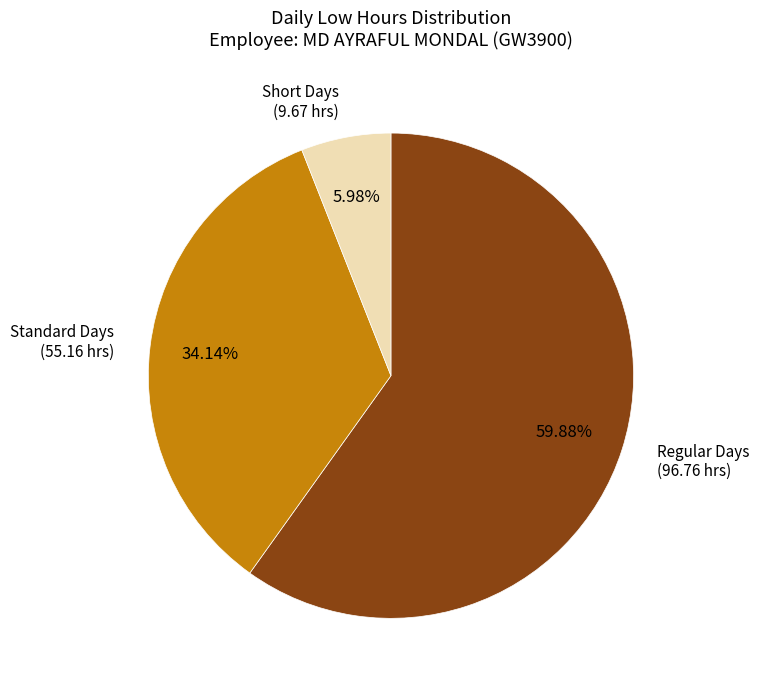

Is there any slice that represents more than half of the pie?

Yes